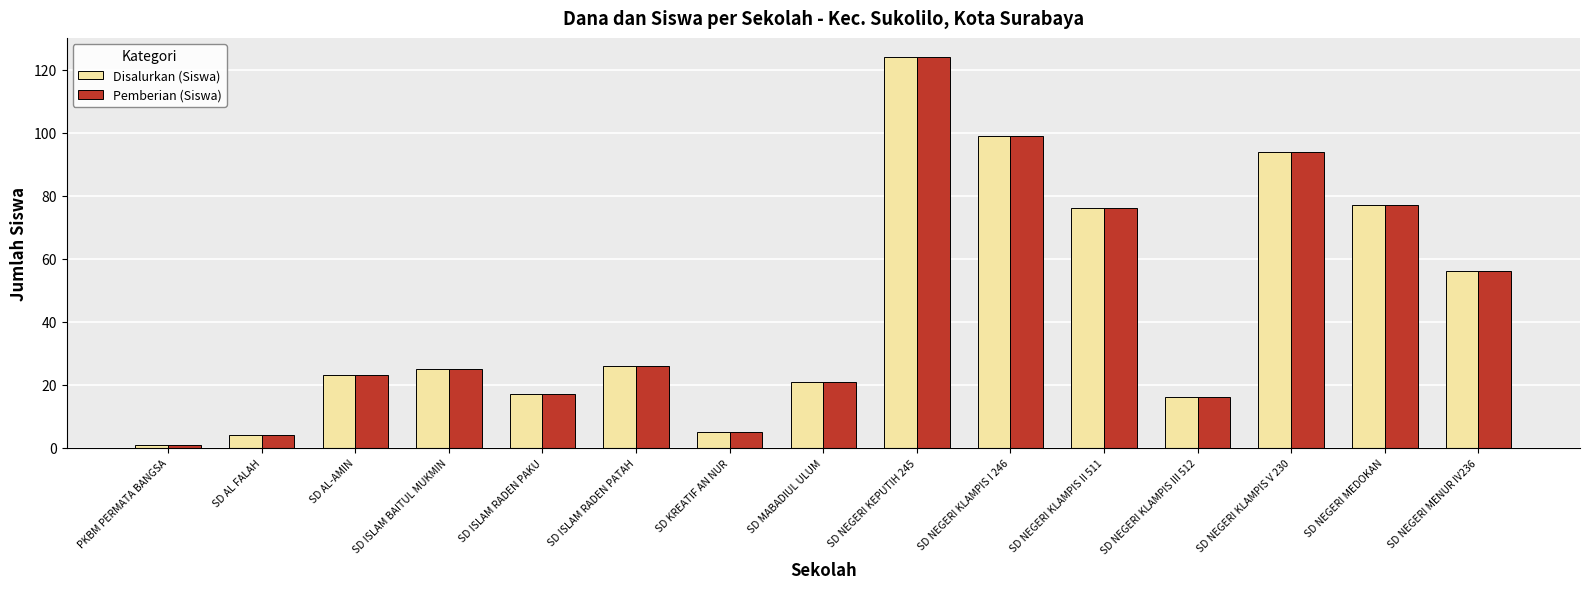

What position from the left is SD MABADIUL ULUM?

8